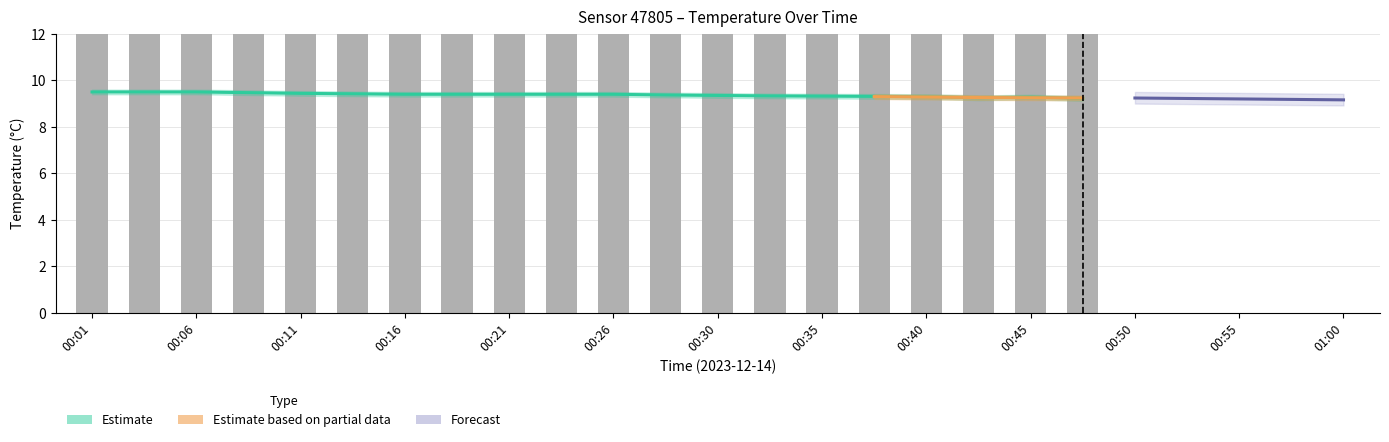

What is the sum of the values at 00:01 and 00:30?

188